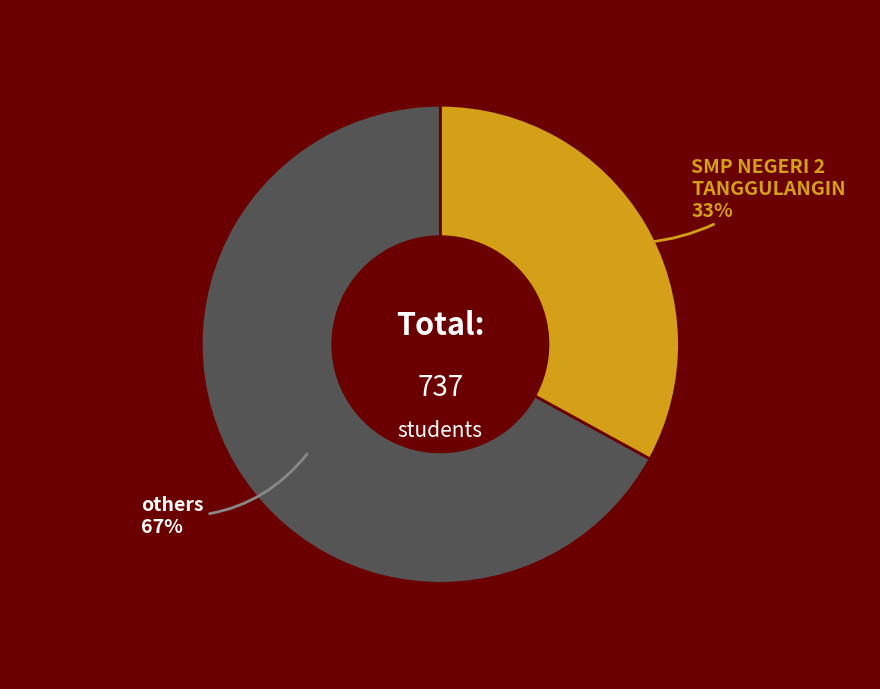

Is the sum of SMP NEGERI 2 TANGGULANGIN and others greater than half?

Yes